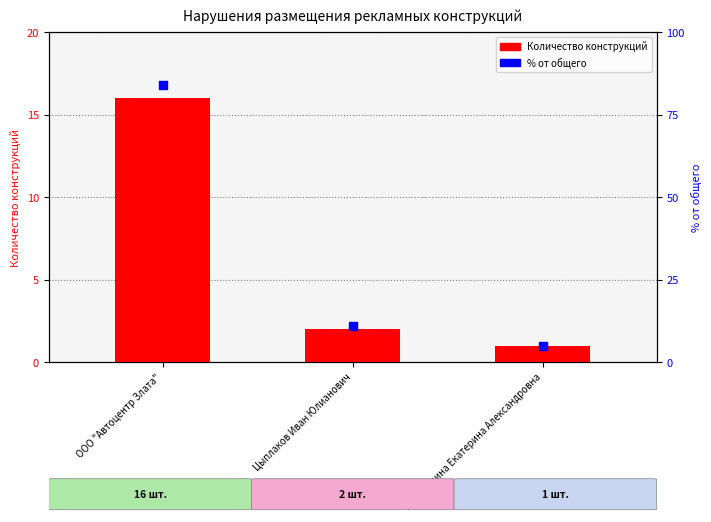

Is the value of Количество конструкций at Цыплаков Иван Юлианович greater than the value of % от общего at ИП Гришина Екатерина Александровна?

No